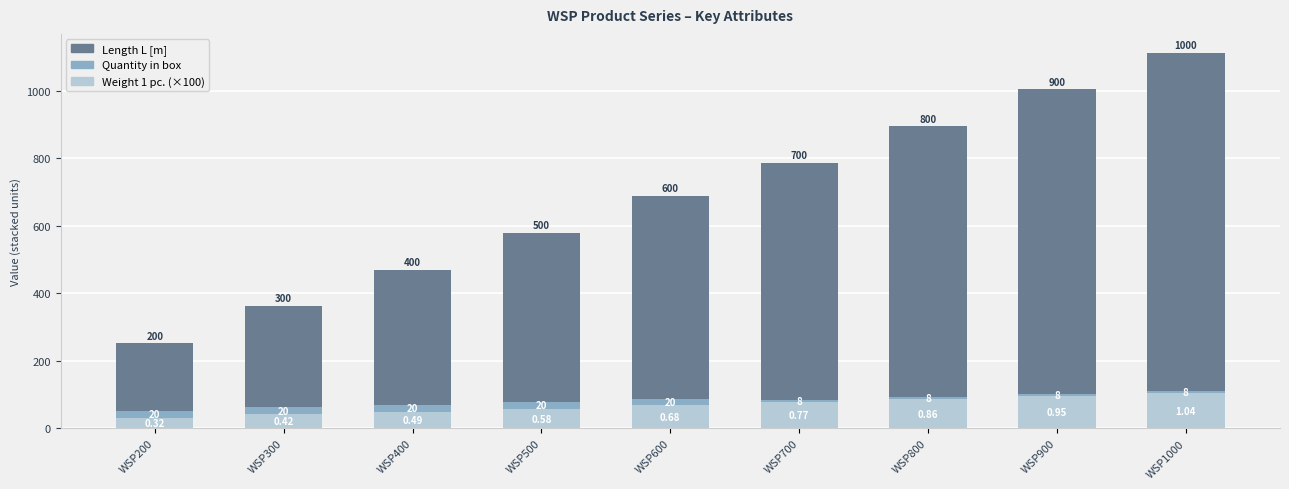

What is the difference between the second highest and minimum values in the Weight 1 pc. (×100) series?

63.0